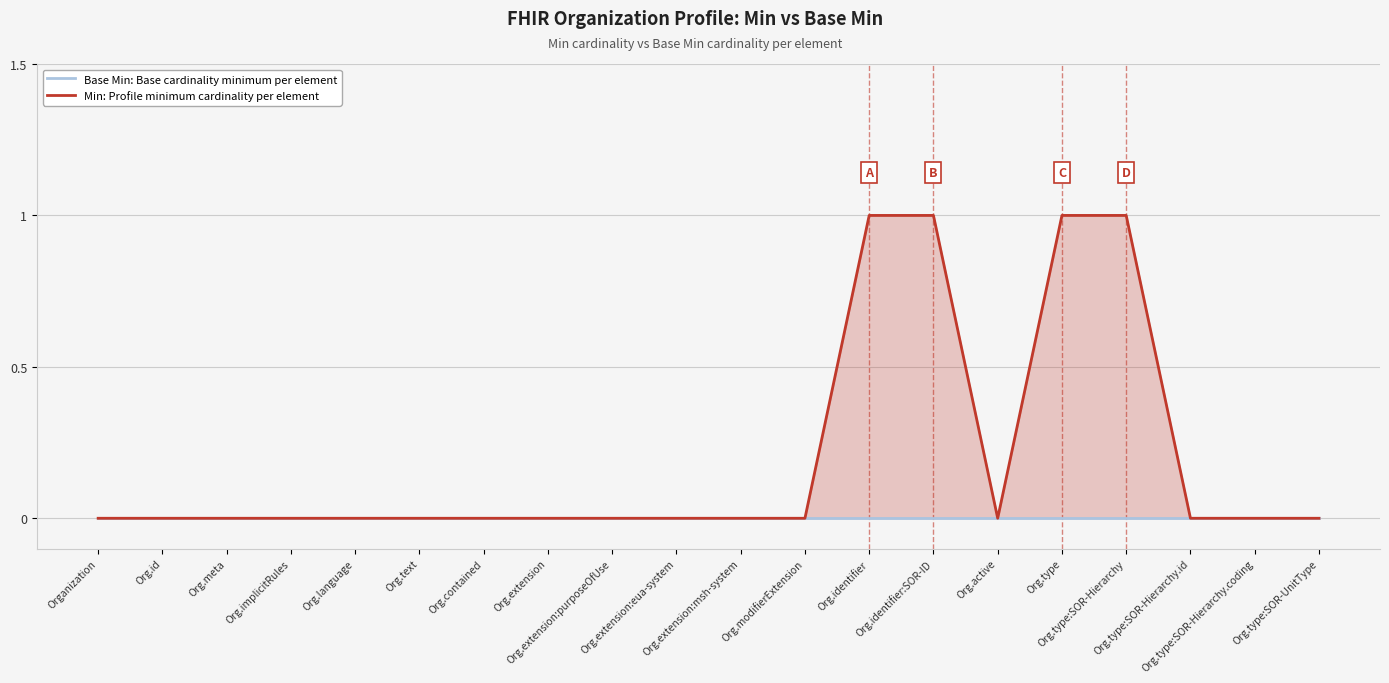

What position from the left is Org.type:SOR-UnitType?

20